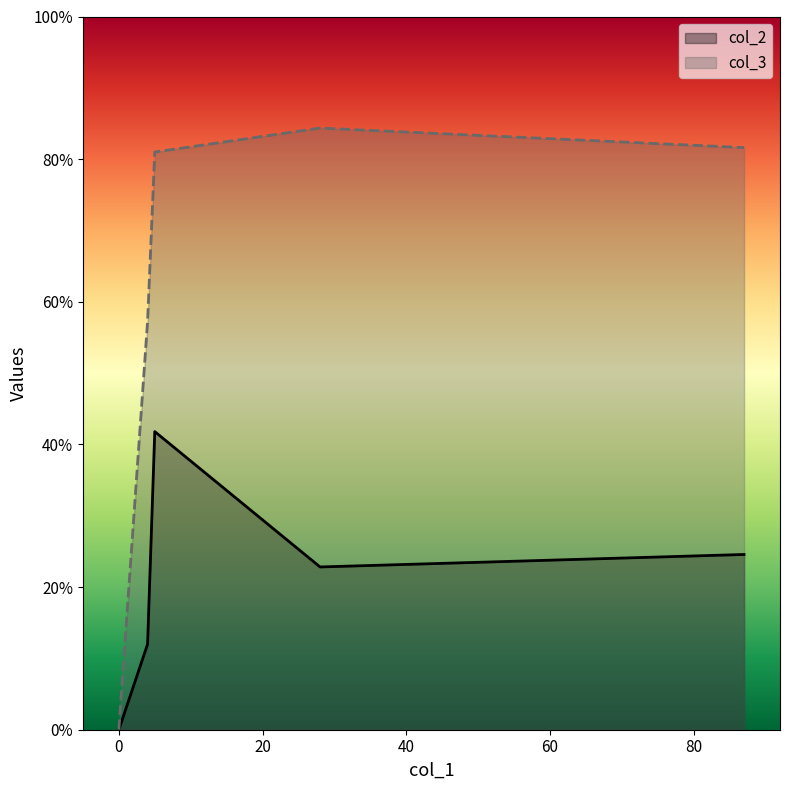

How many data points in col_3 are less than 81?

2